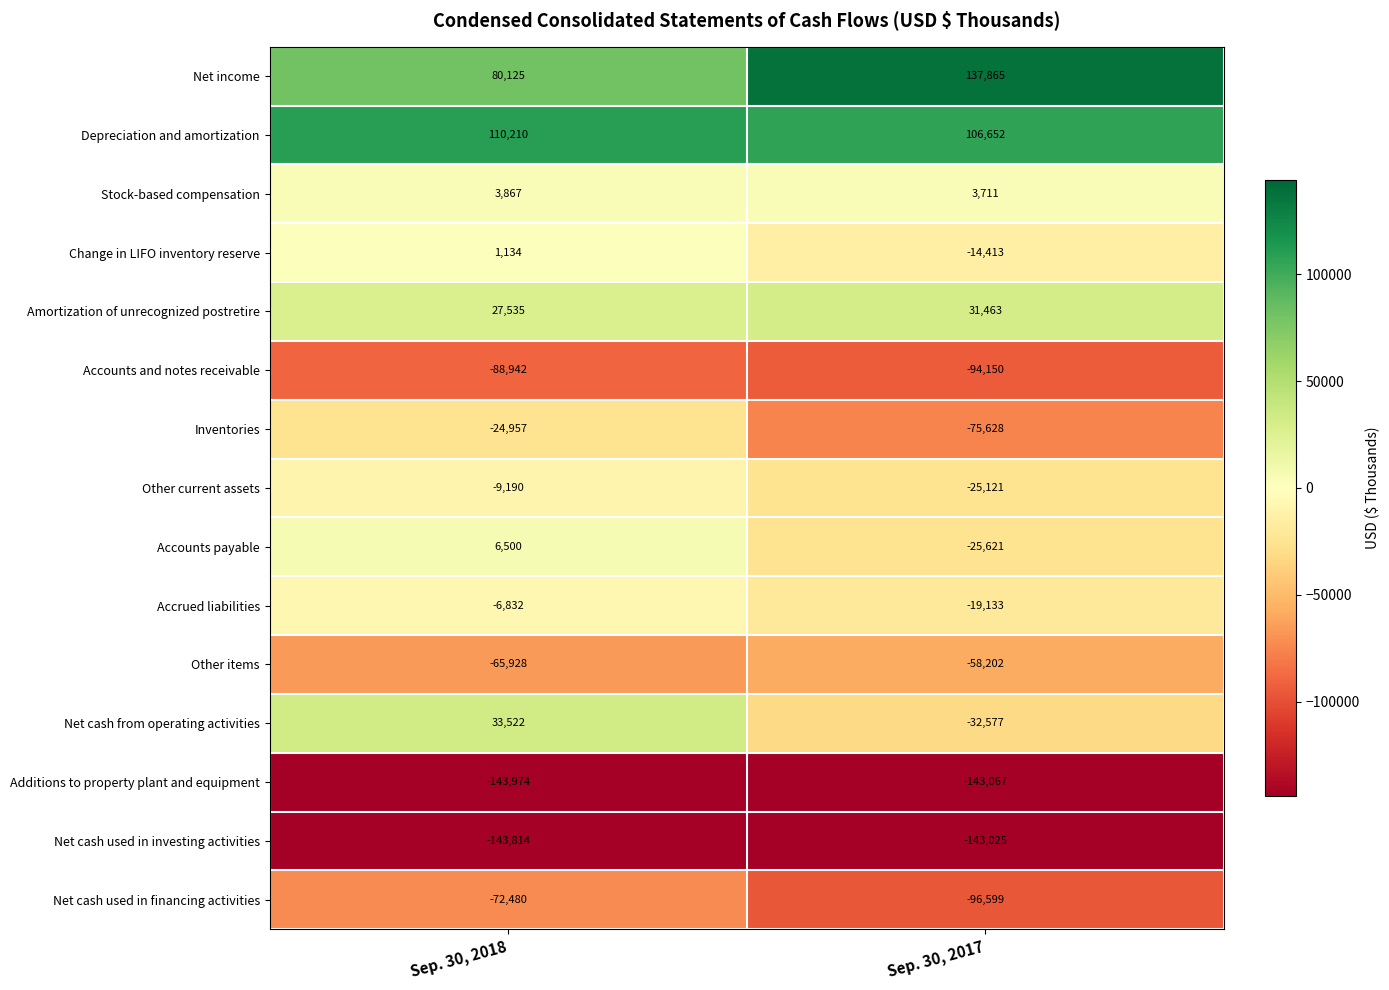

Rank the series at Sep. 30, 2017 from highest to lowest value.

Net income, Depreciation and amortization, Amortization of unrecognized postretire, Stock-based compensation, Change in LIFO inventory reserve, Accrued liabilities, Other current assets, Accounts payable, Net cash from operating activities, Other items, Inventories, Accounts and notes receivable, Net cash used in financing activities, Net cash used in investing activities, Additions to property plant and equipment